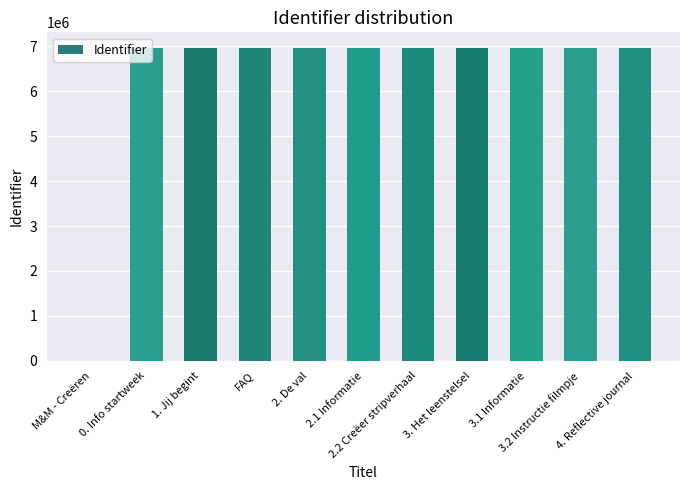

How many series are shown in this chart?

1